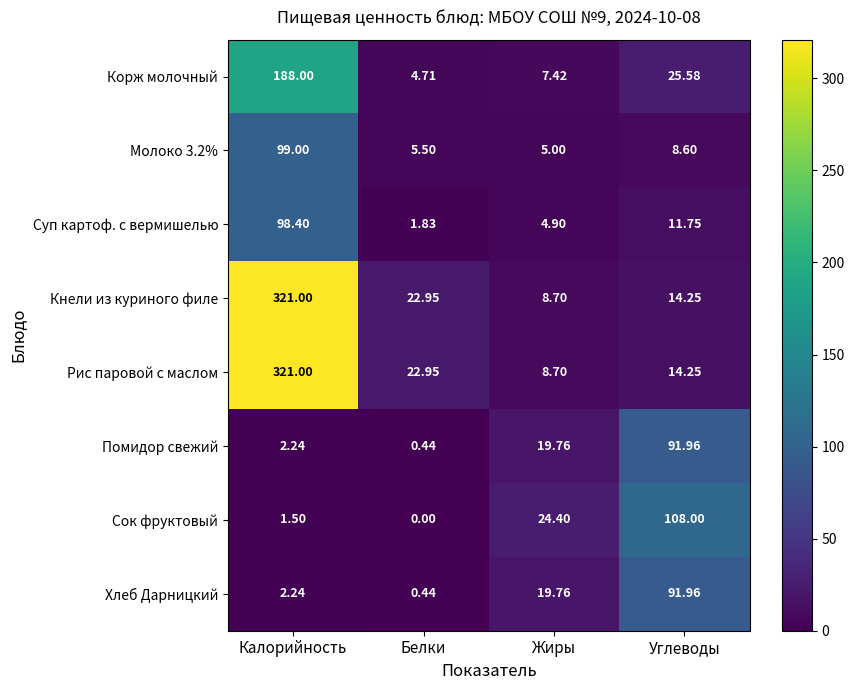

List the labels in order of Молоко 3.2% value, smallest first.

Жиры, Белки, Углеводы, Калорийность